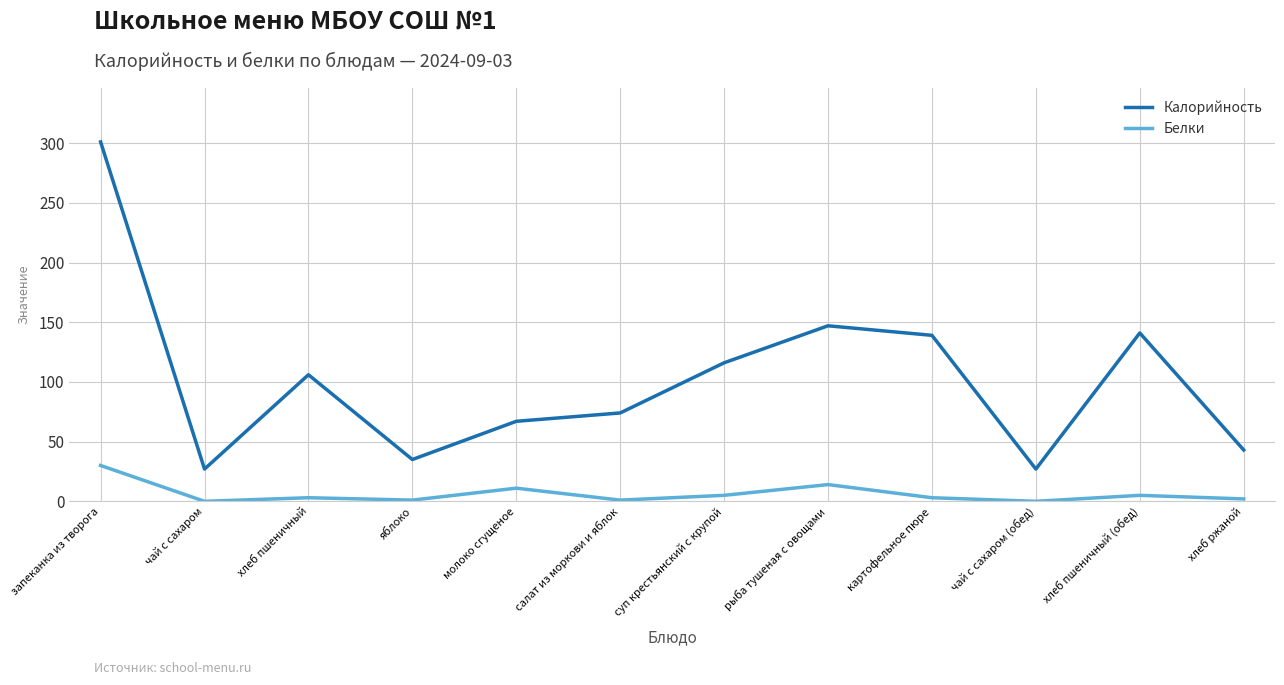

True or false: Калорийность has more than 0 interior local peaks.

True